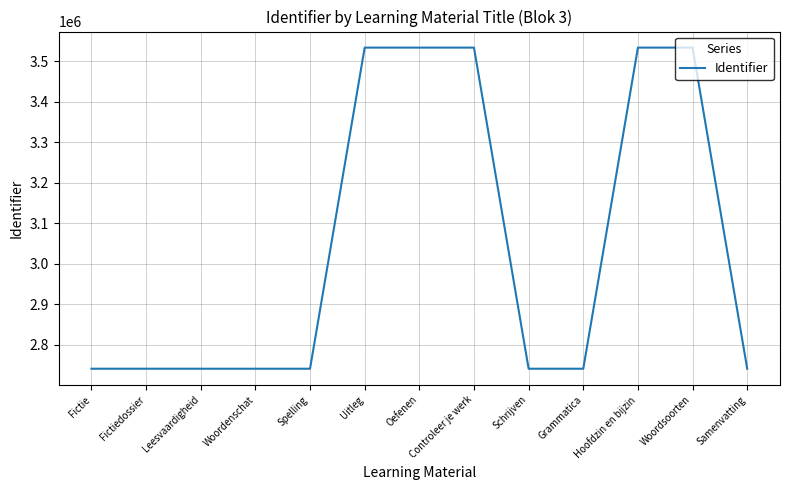

Is it true that the value at Controleer je werk is 2176591?

False